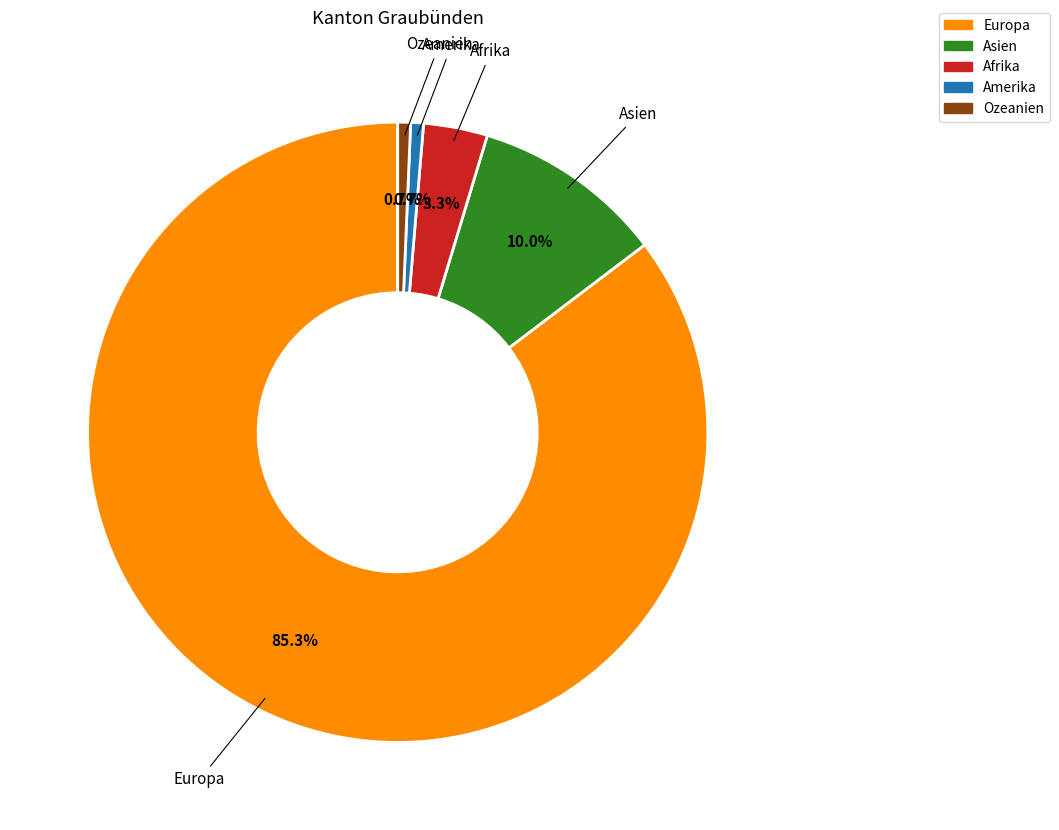

Is there a majority slice in this chart?

Yes